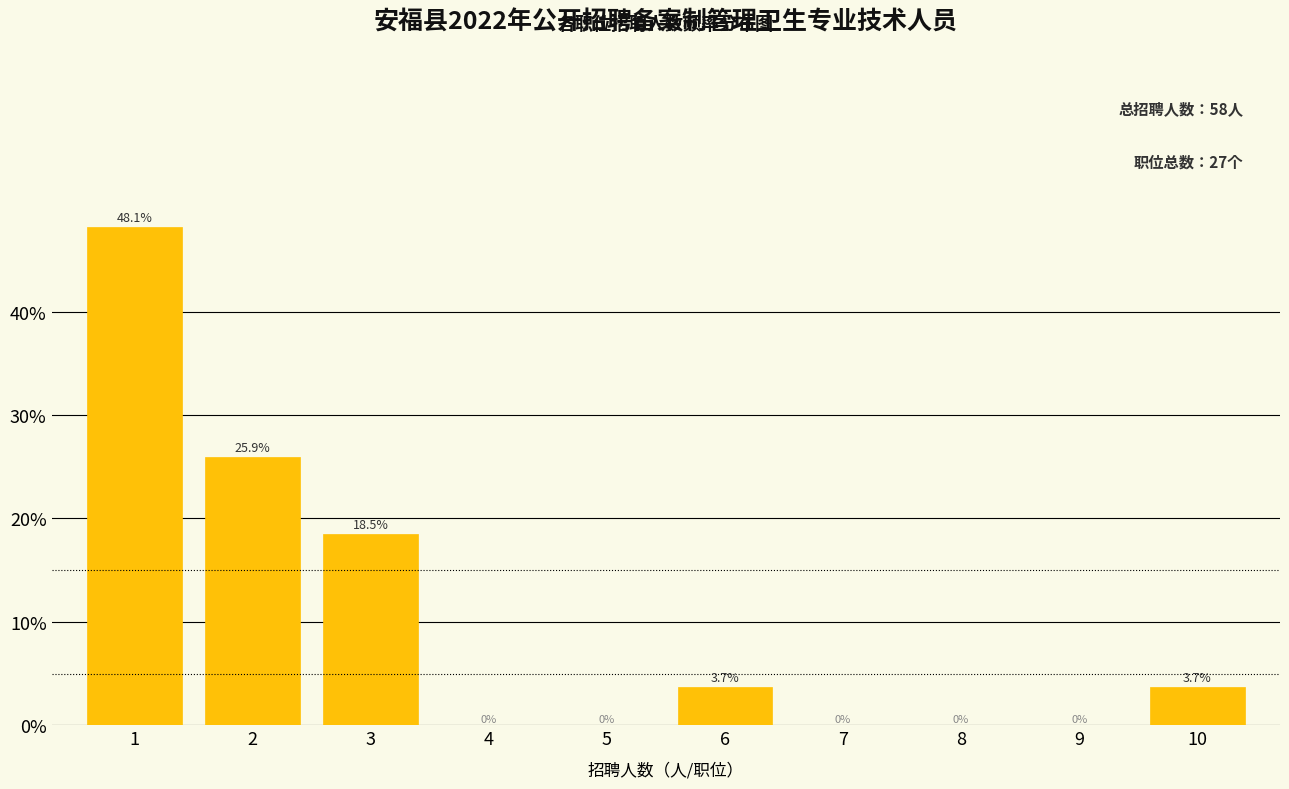

Reading left to right, transcribe all the data shown in this chart.

1=48.1	2=25.9	3=18.5	4=0.0	5=0.0	6=3.7	7=0.0	8=0.0	9=0.0	10=3.7